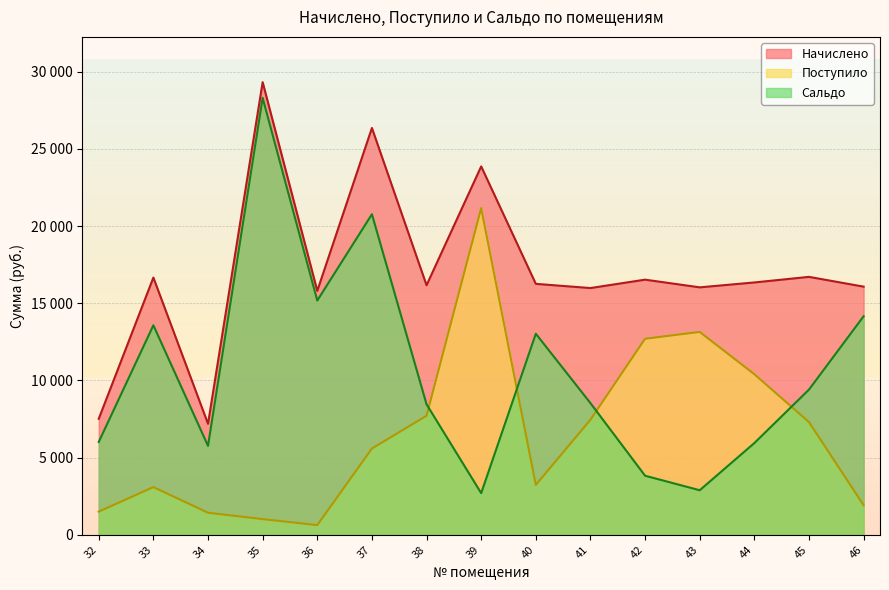

How many series are shown in this chart?

3